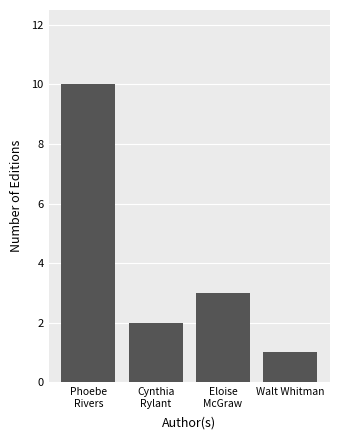

What is the label of the 3rd bar from the right?

Cynthia
Rylant